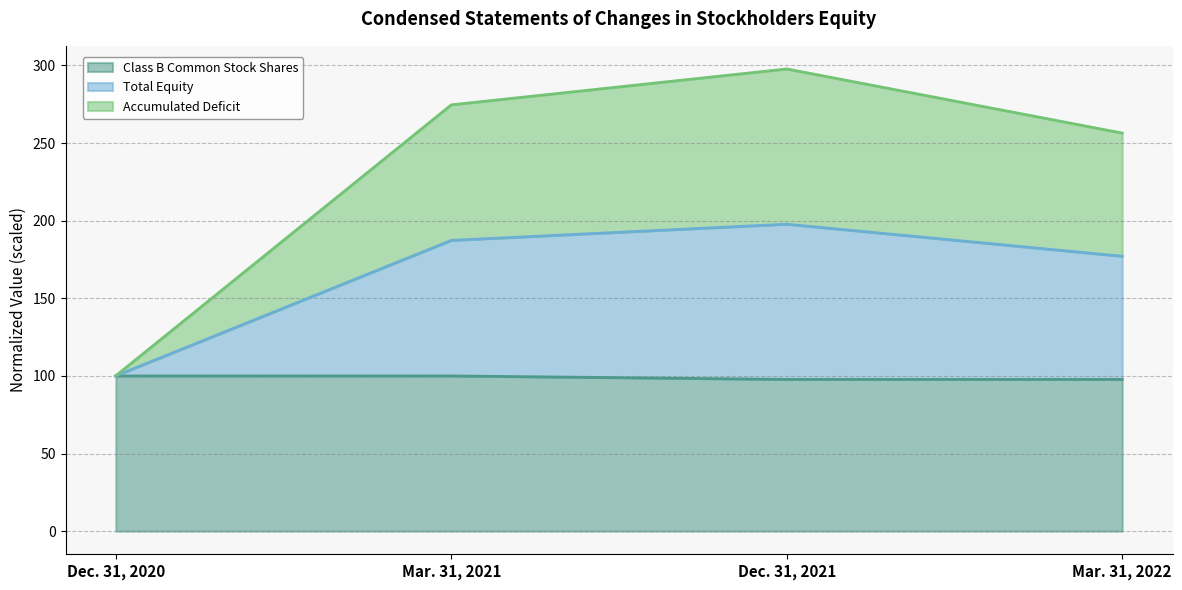

Which series changed the most between Dec. 31, 2020 and Mar. 31, 2022?

Total Equity